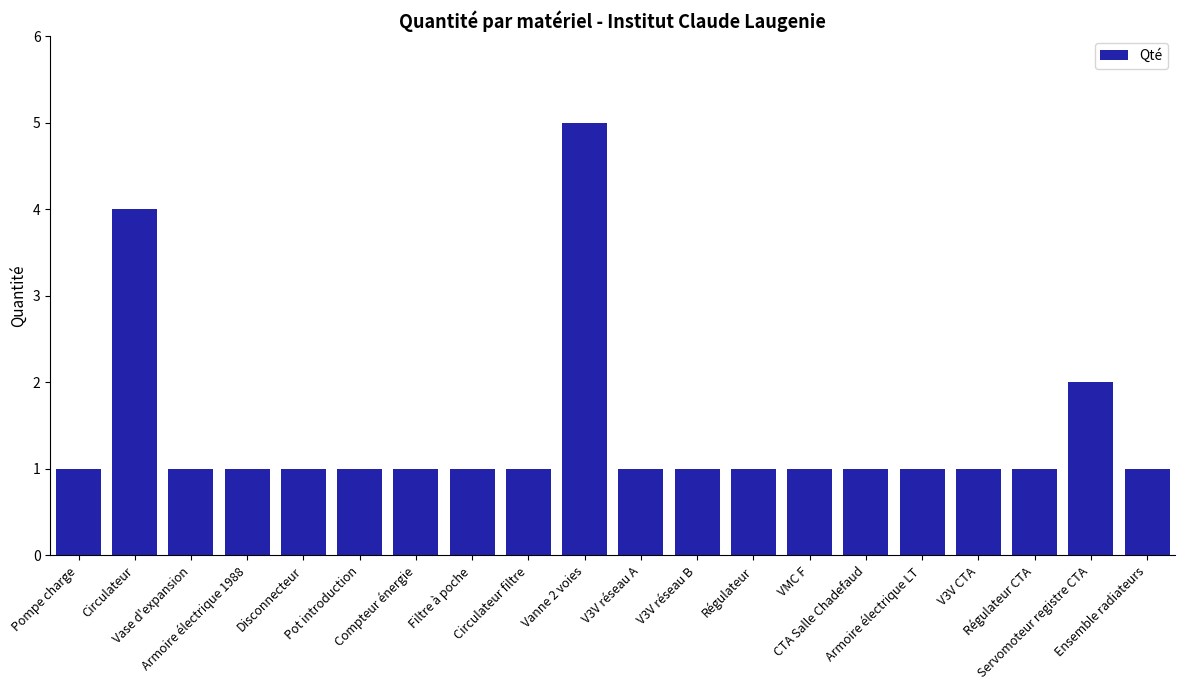

What is the difference between the maximum and minimum values?

4